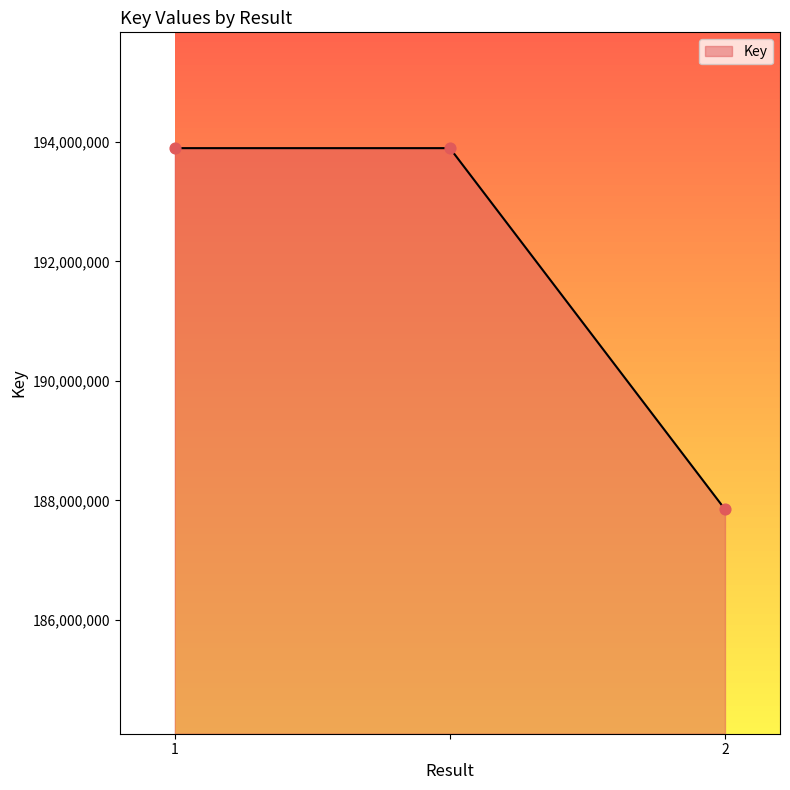

What is the average value?

191880822